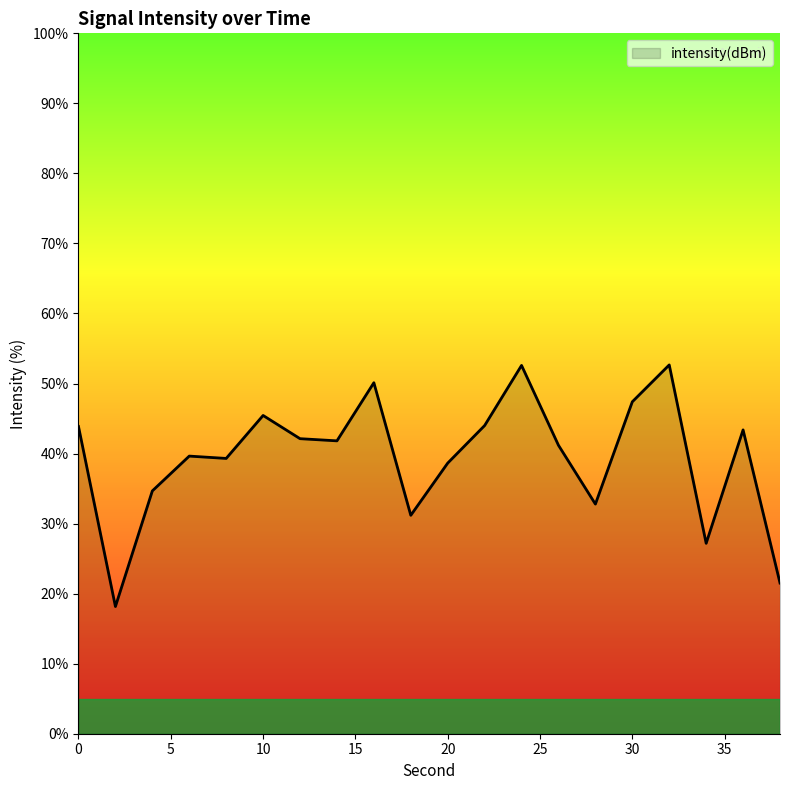

What is the maximum value shown in the chart?

52.7